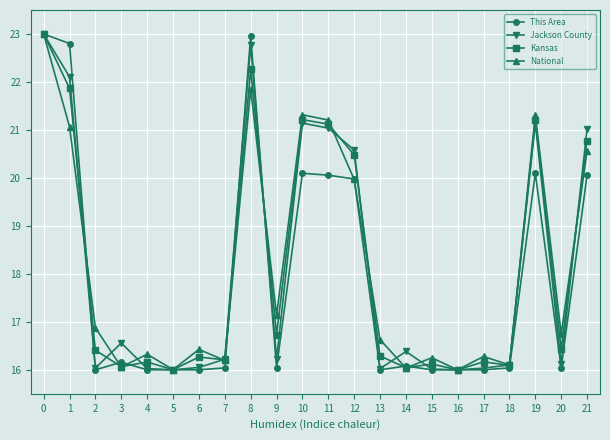

Which series changed the most between 0 and 4?

This Area